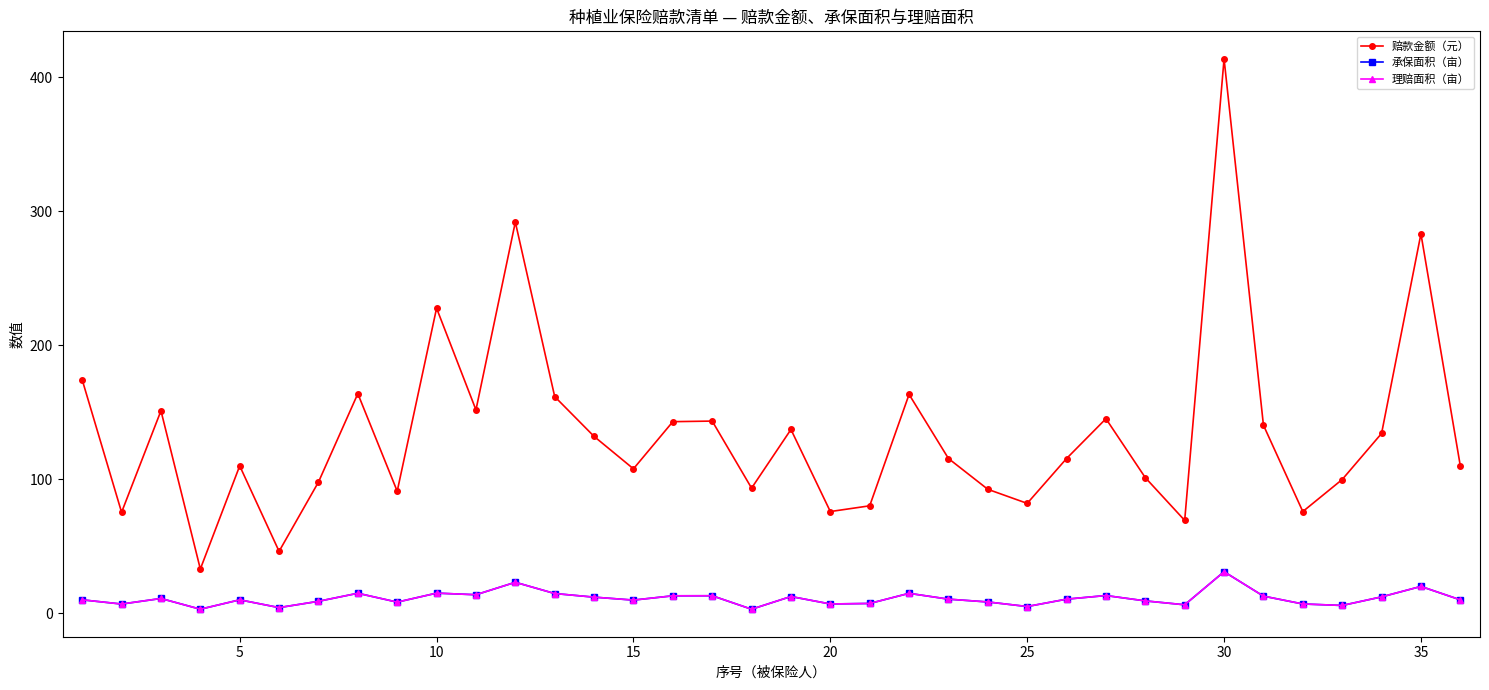

Does the chart have visible grid lines?

No